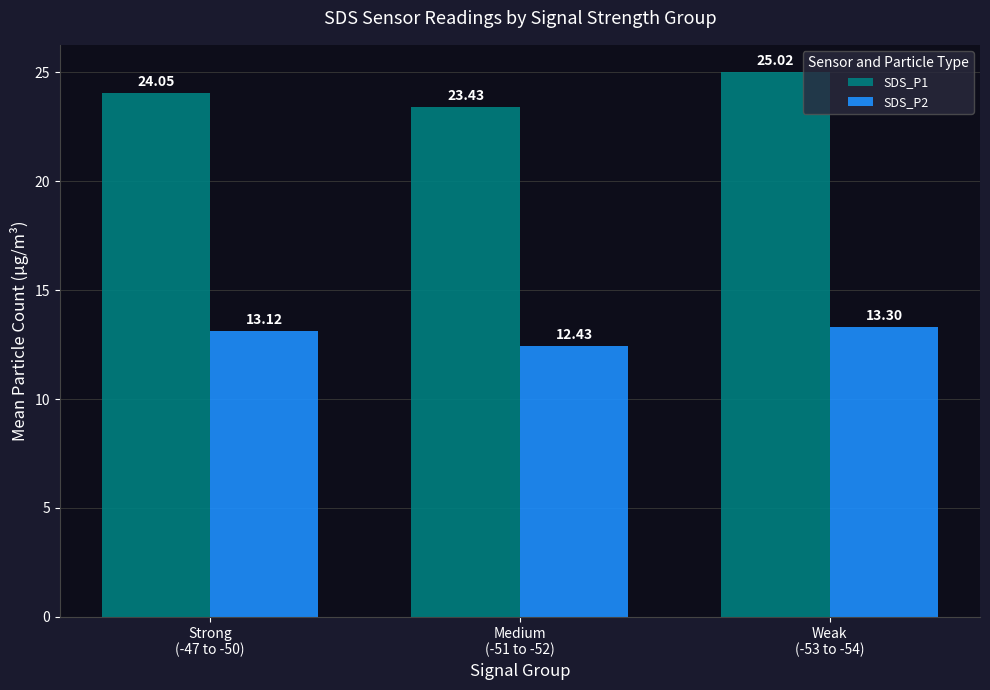

Is it true that SDS_P2 equals 22.7 at Weak
(-53 to -54)?

False